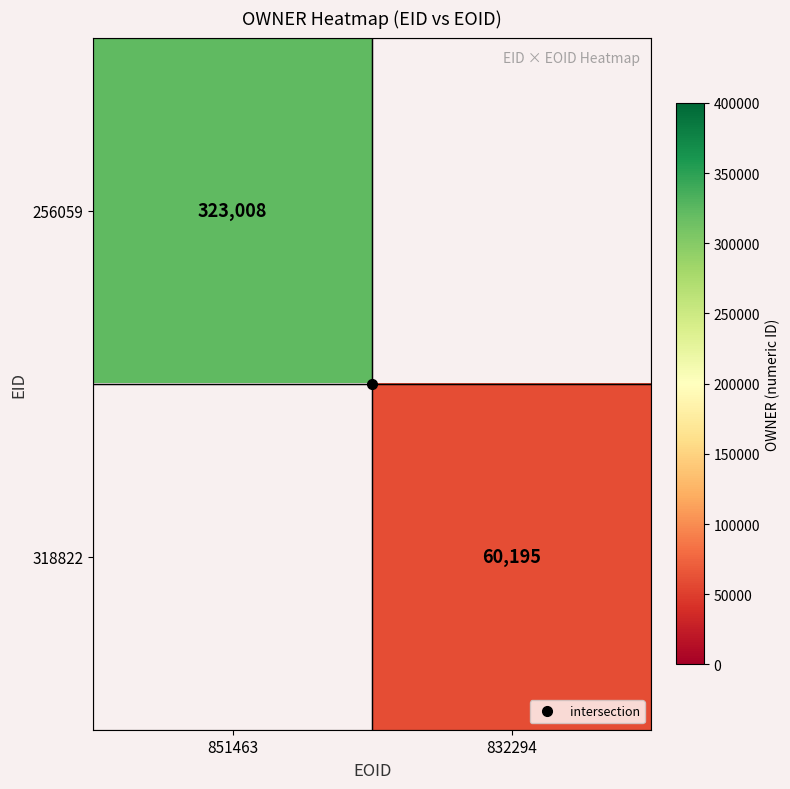

At which category does the chart reach its minimum across all series?

832294